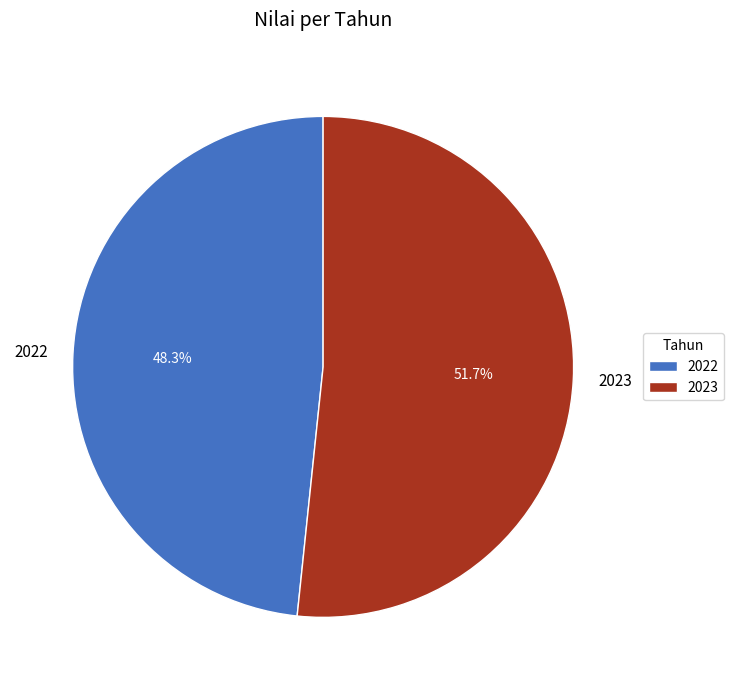

What is the ratio of the value at 2023 to the value at 2022?

1.1